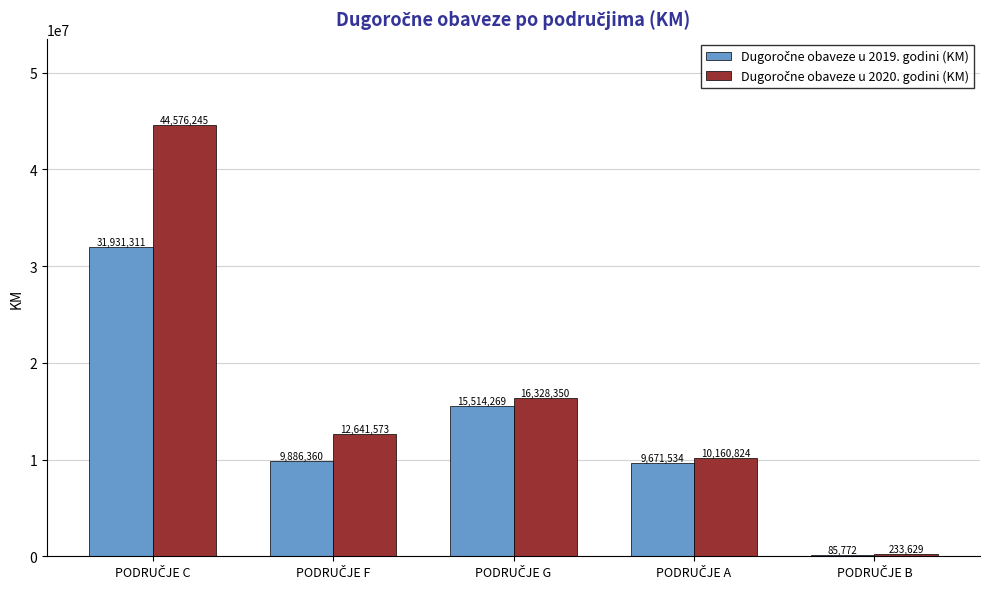

List the labels in order of Dugoročne obaveze u 2019. godini (KM) value, smallest first.

PODRUČJE B, PODRUČJE A, PODRUČJE F, PODRUČJE G, PODRUČJE C